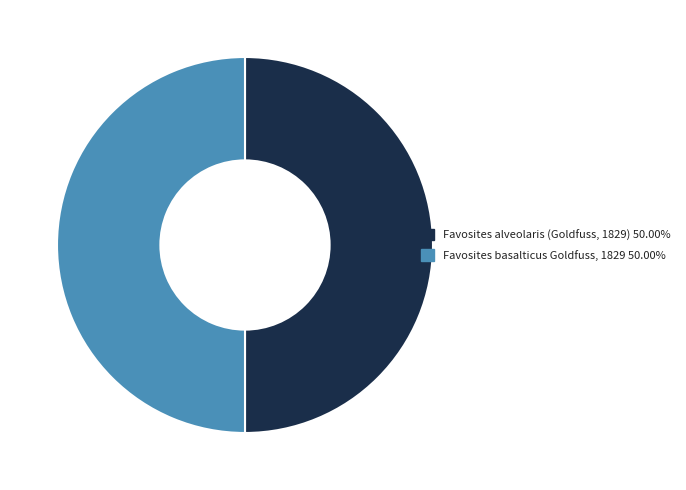

Count the number of slices in the pie.

2